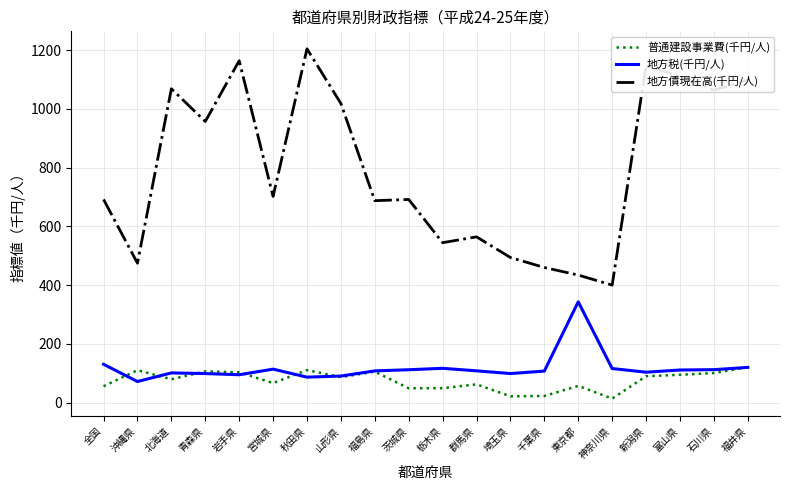

What is the sum of all 地方税(千円/人) values?

2352.3